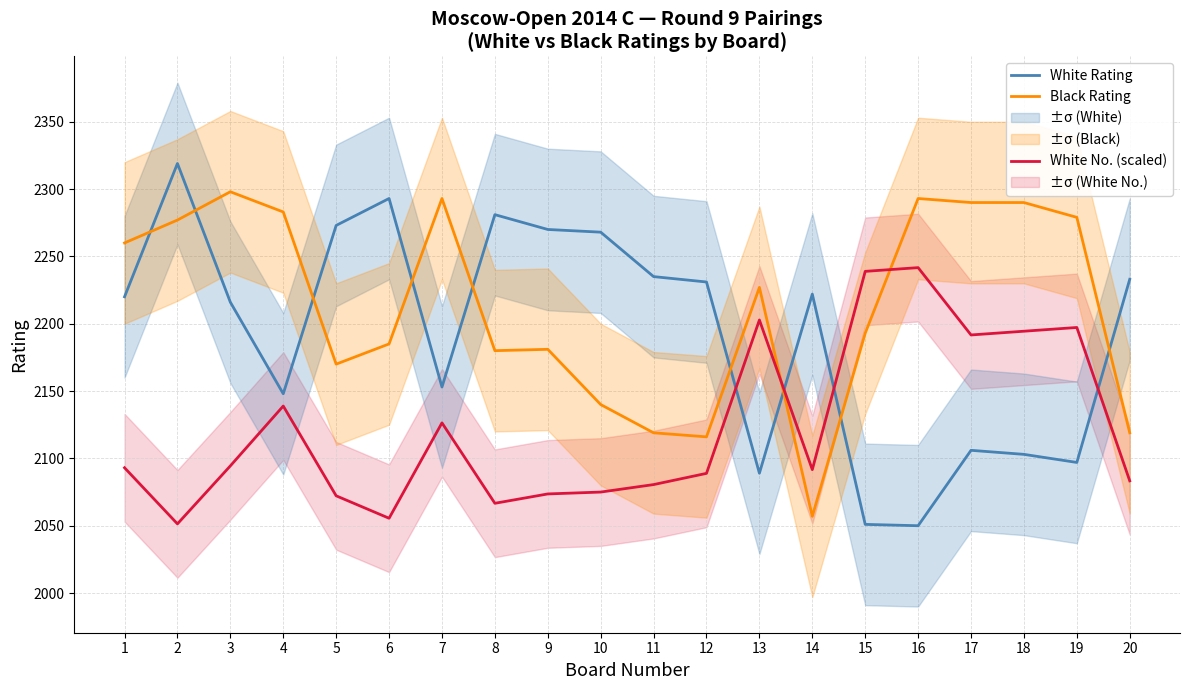

What are all the series names shown in the legend?

White Rating, Black Rating, White No. (scaled)